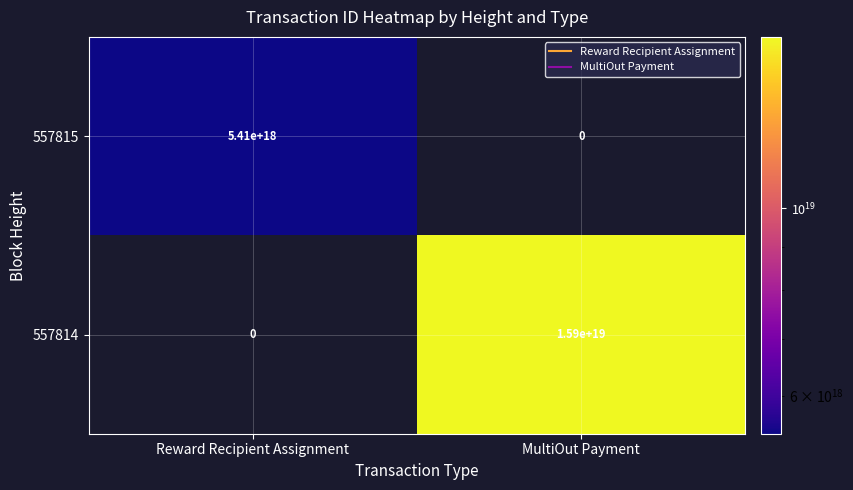

How many series are shown in this chart?

2